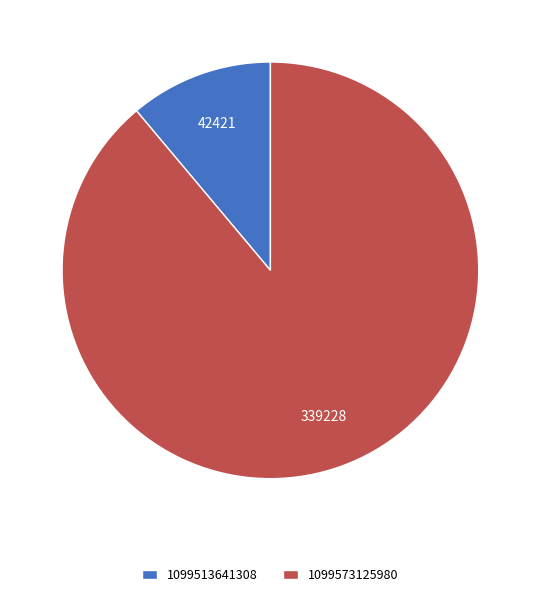

Is 1099573125980 the majority of the pie?

Yes